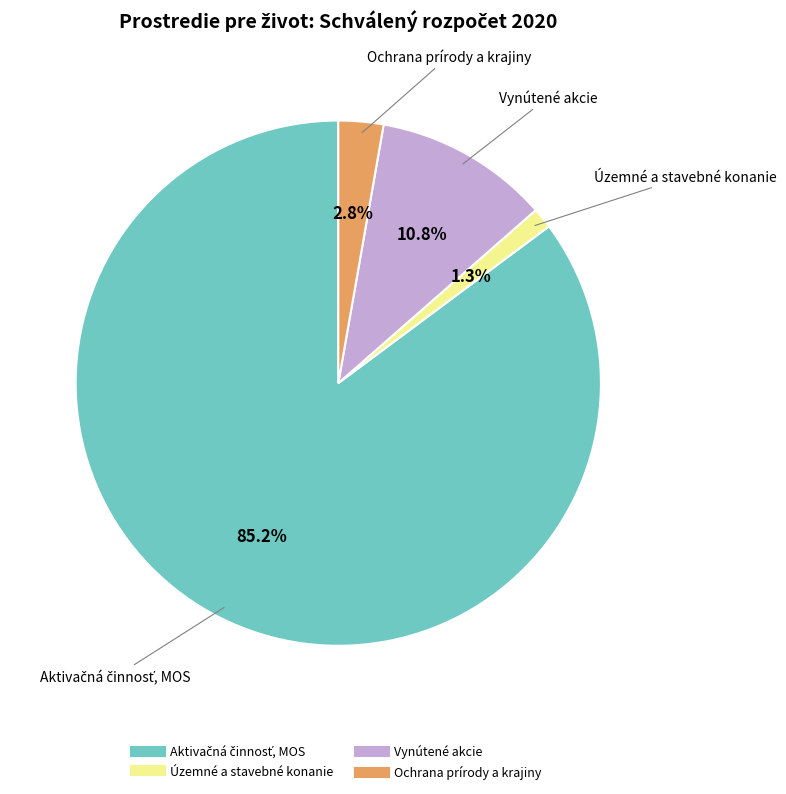

To the nearest percent, what is the average slice percentage?

25%